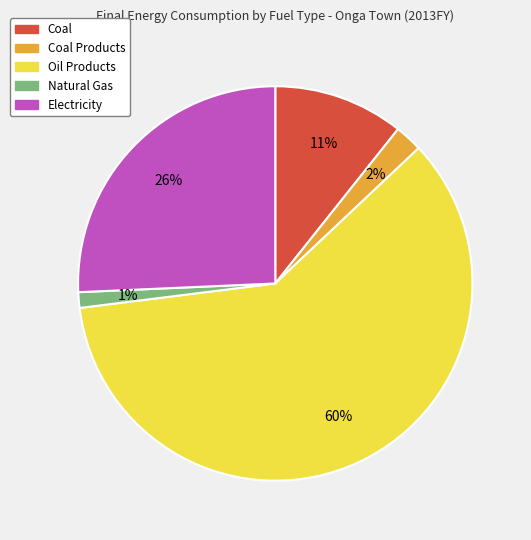

Is there any slice that represents more than half of the pie?

Yes